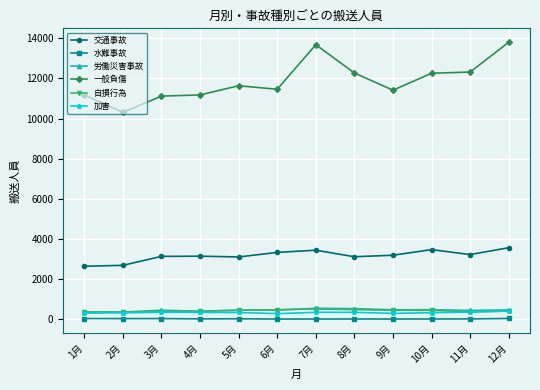

What is the greatest value displayed?

13804